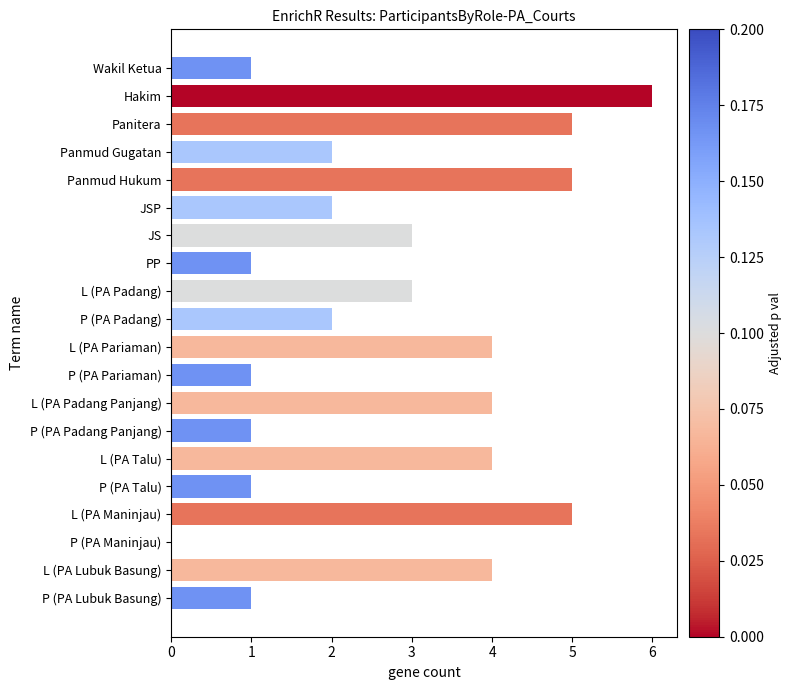

Which label corresponds to the largest value in the chart?

Hakim